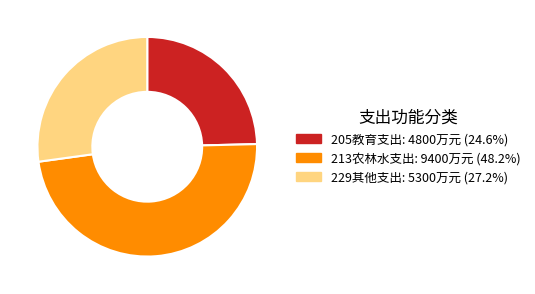

Is the sum of 229其他支出 and 205教育支出 greater than half?

Yes